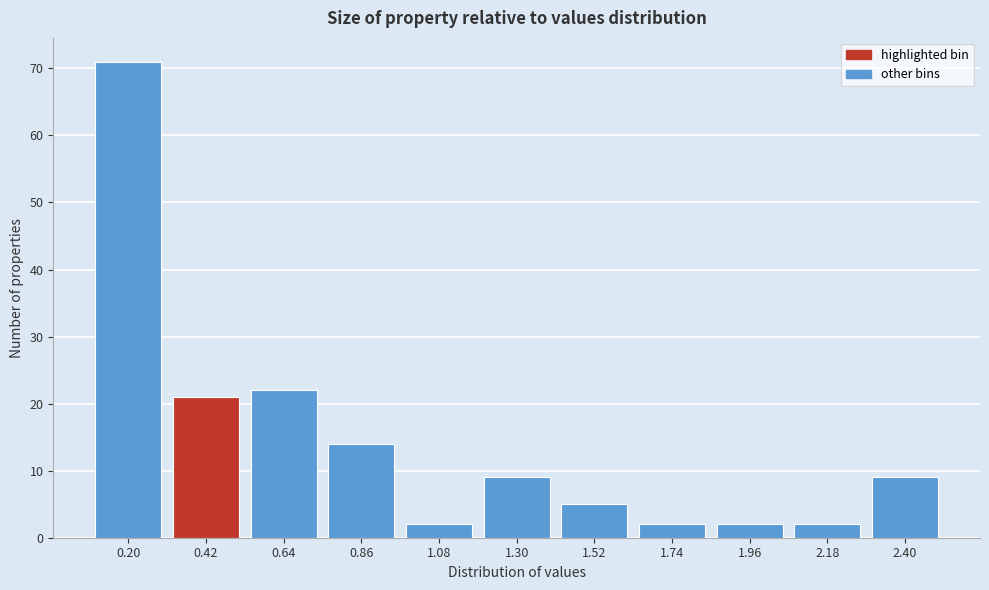

Reading left to right, what are all the values shown in this chart?

0.20=71	0.42=21	0.64=22	0.86=14	1.08=2	1.30=9	1.52=5	1.74=2	1.96=2	2.18=2	2.40=9